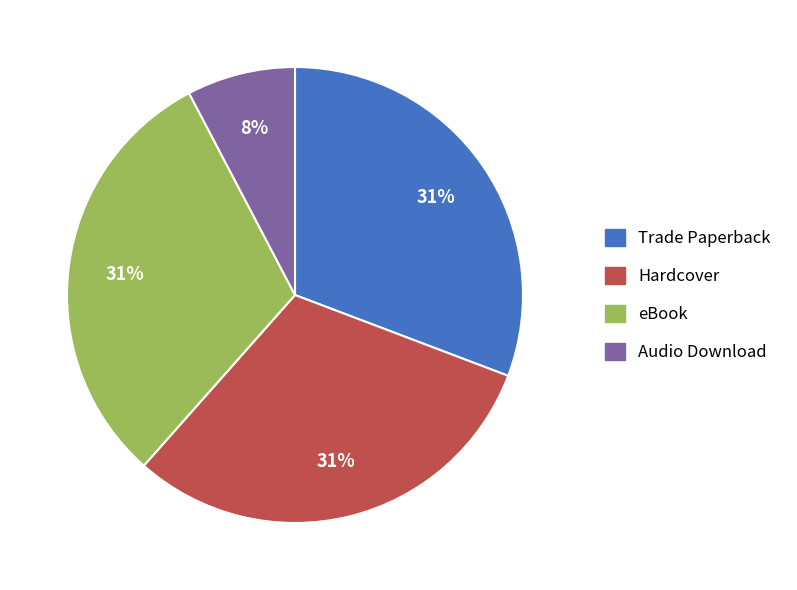

What percentage is the Audio Download slice, to the nearest percent?

8%